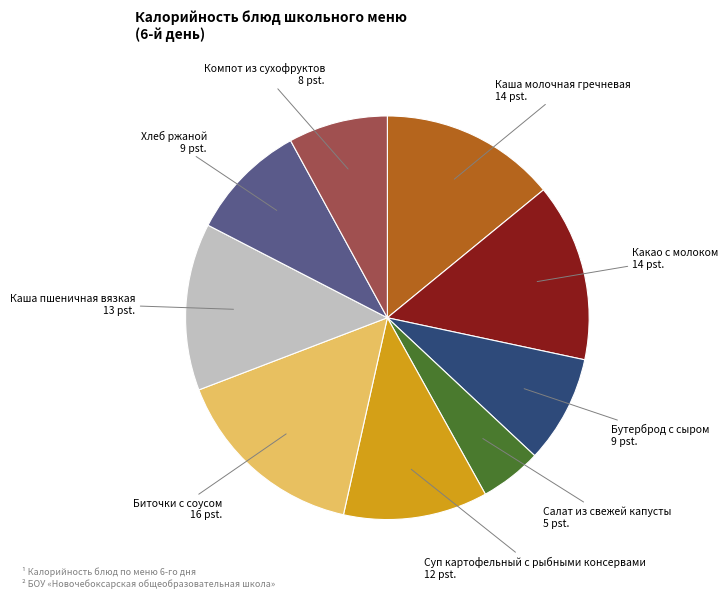

Is there a majority slice in this chart?

No